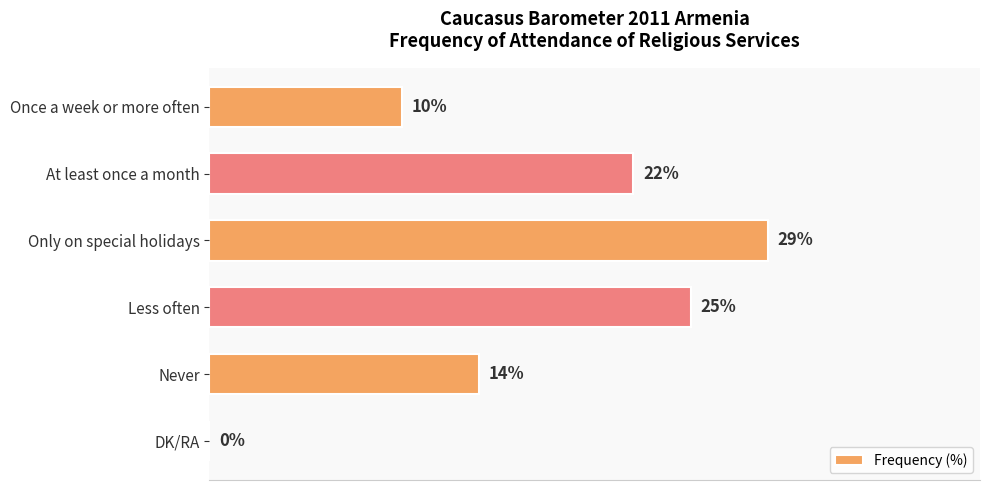

At which category does the chart reach its peak across all series?

Only on special holidays